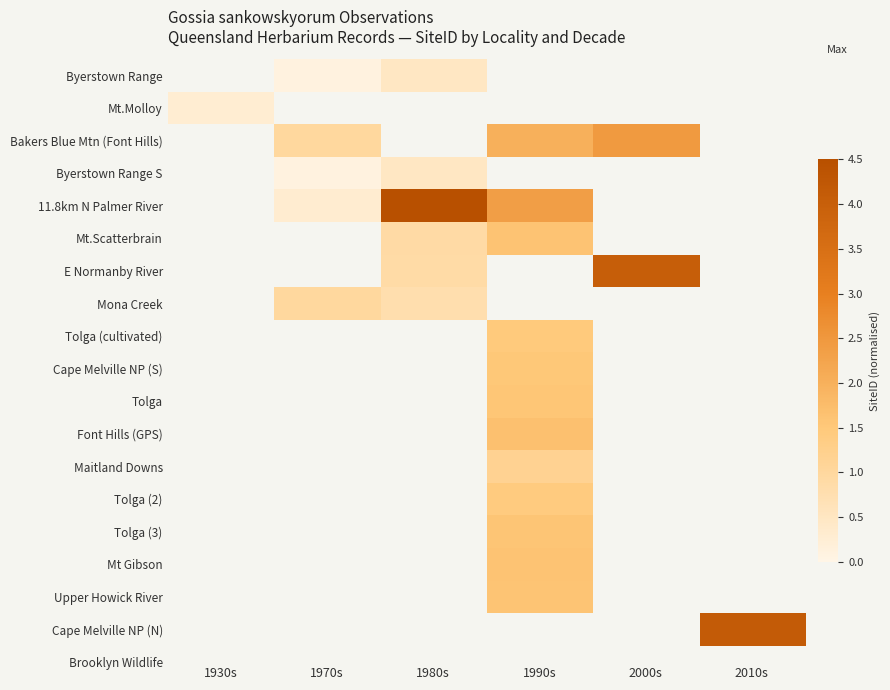

Count the number of categories in the chart.

6